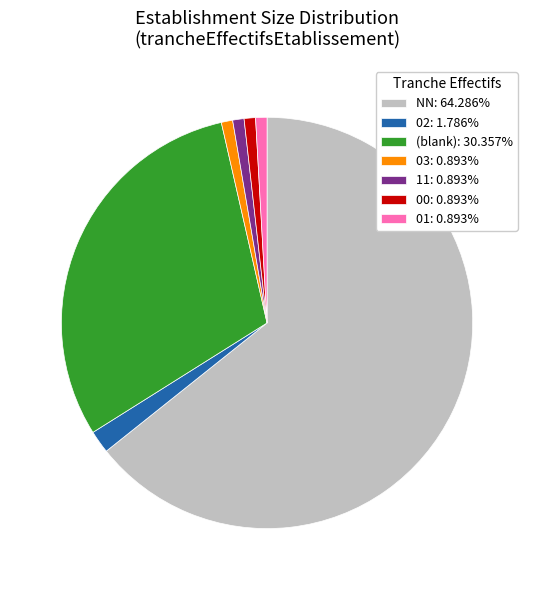

Do 11: 0.893% and 03: 0.893% together represent more than half of the pie?

No